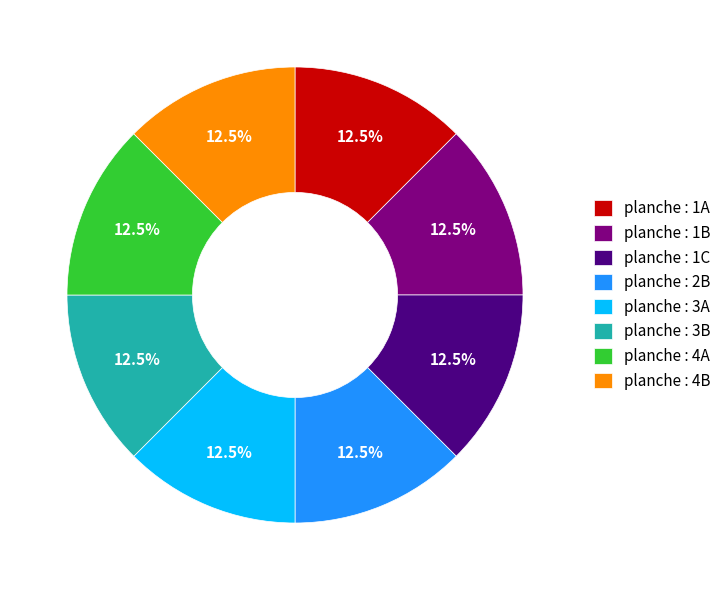

Combined, what portion of the pie is planche : 2B and planche : 4A?

25.0%